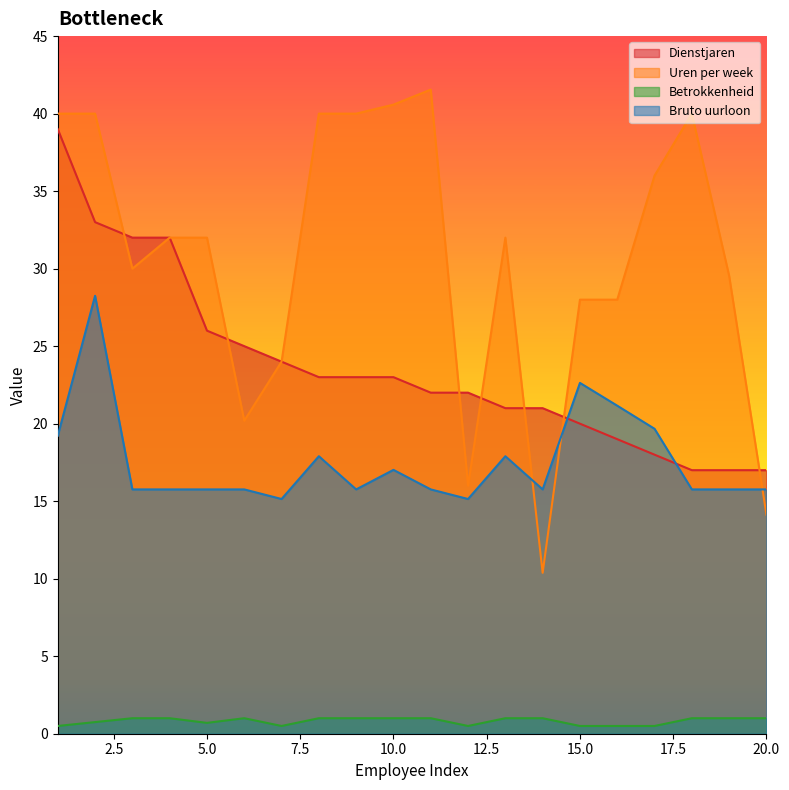

Which series has the largest range (max minus min)?

Uren per week